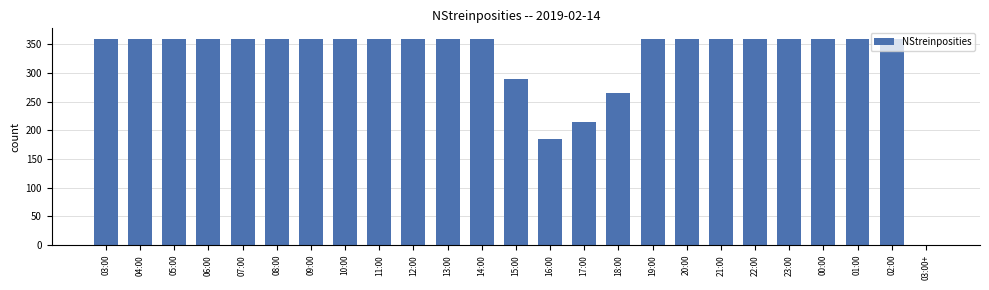

True or false: the data shows 136 at 06:00.

False